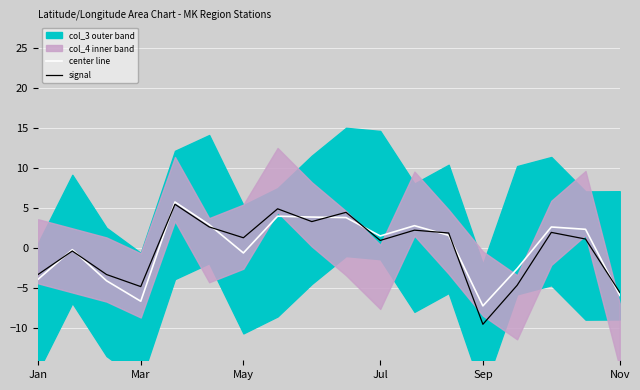

What is the maximum value for center line?

5.7